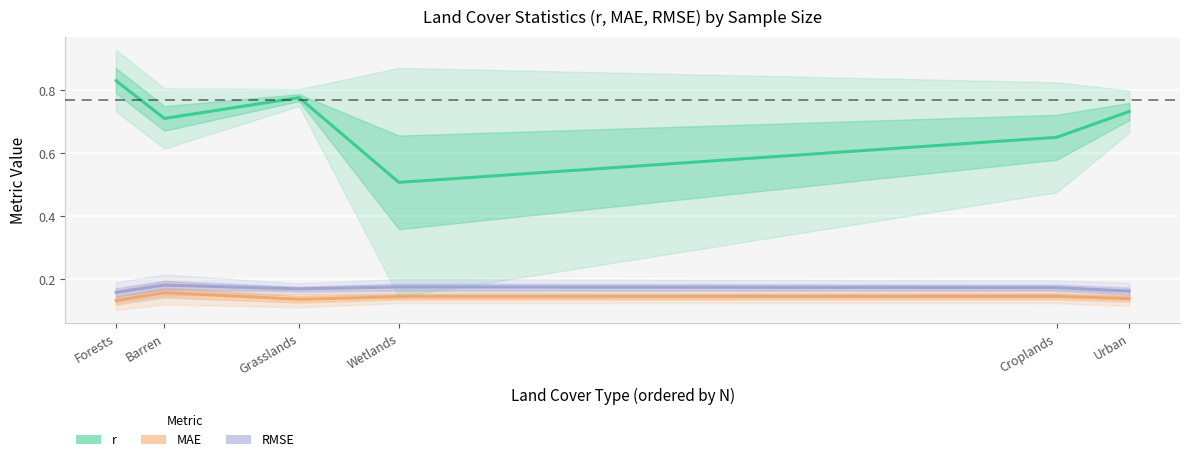

In MAE, how many points are higher than both neighbors (excluding endpoints)?

2